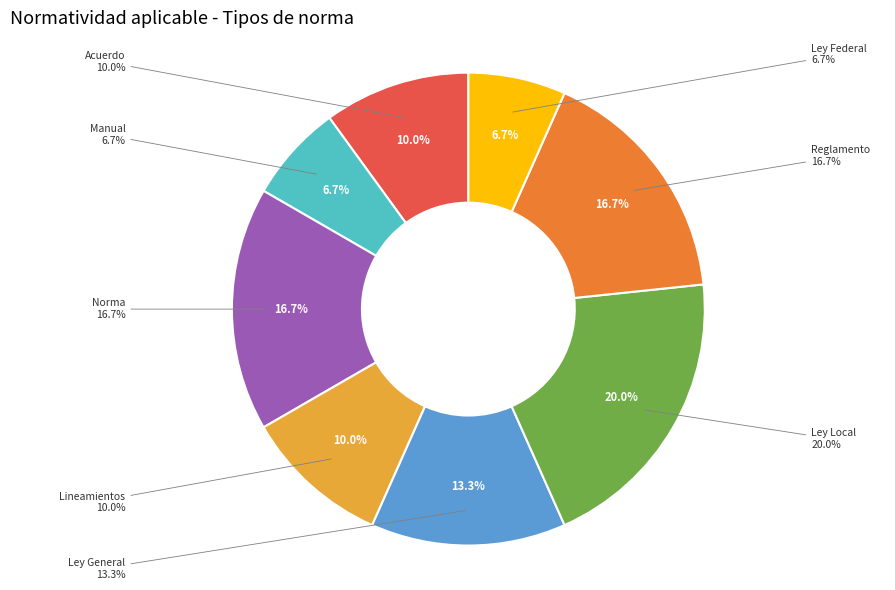

Is it true that Ley General is 13% of the pie?

True